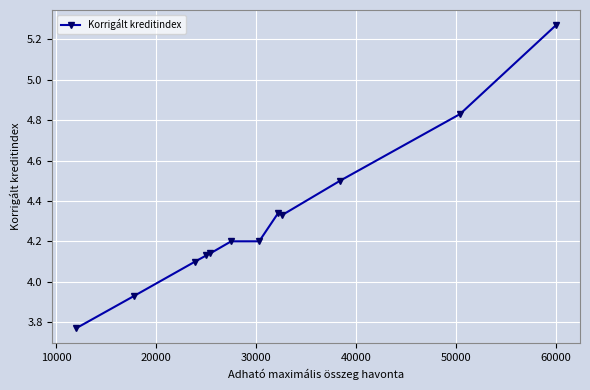

What is the difference between the maximum and minimum values?

1.5